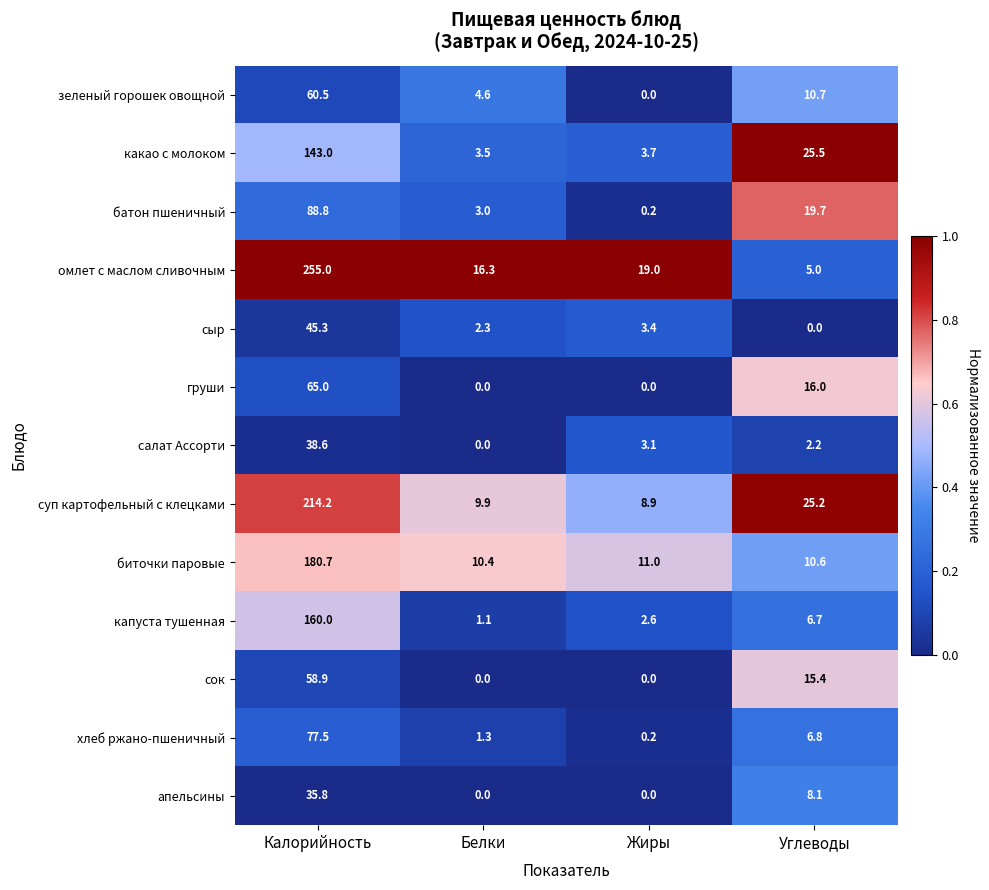

What is the greatest value displayed?

255.0